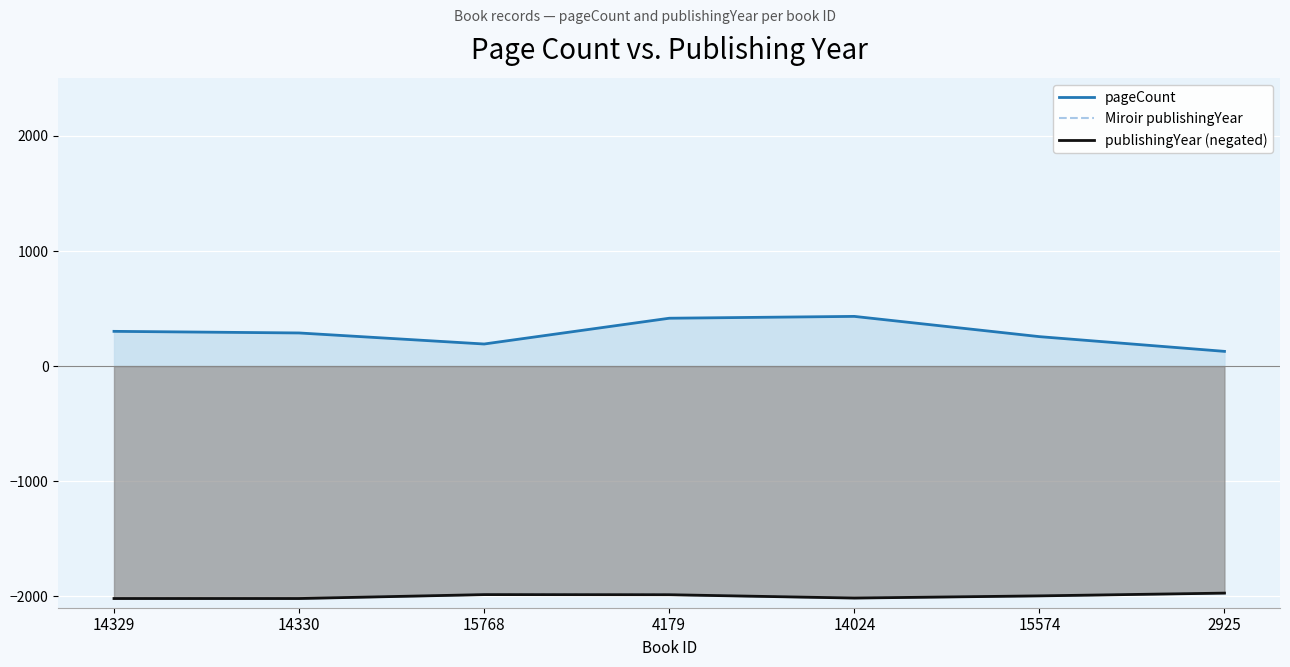

True or false: publishingYear (negated) and pageCount cross at least once.

False